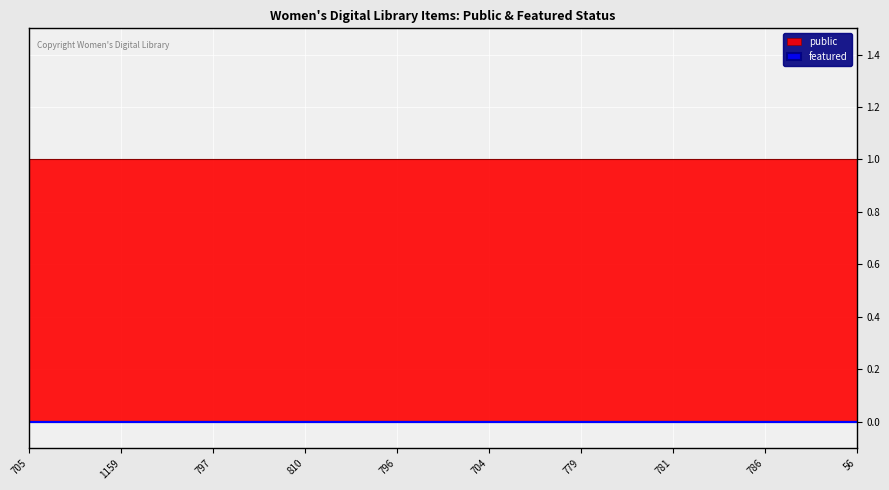

What is the label of the 9th point from the left?

786